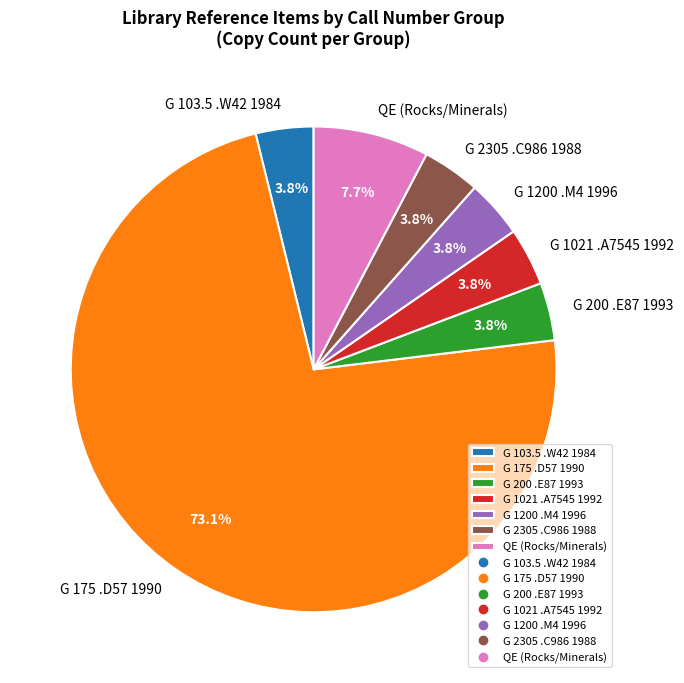

Which slice represents more than half of the pie?

G 175 .D57 1990